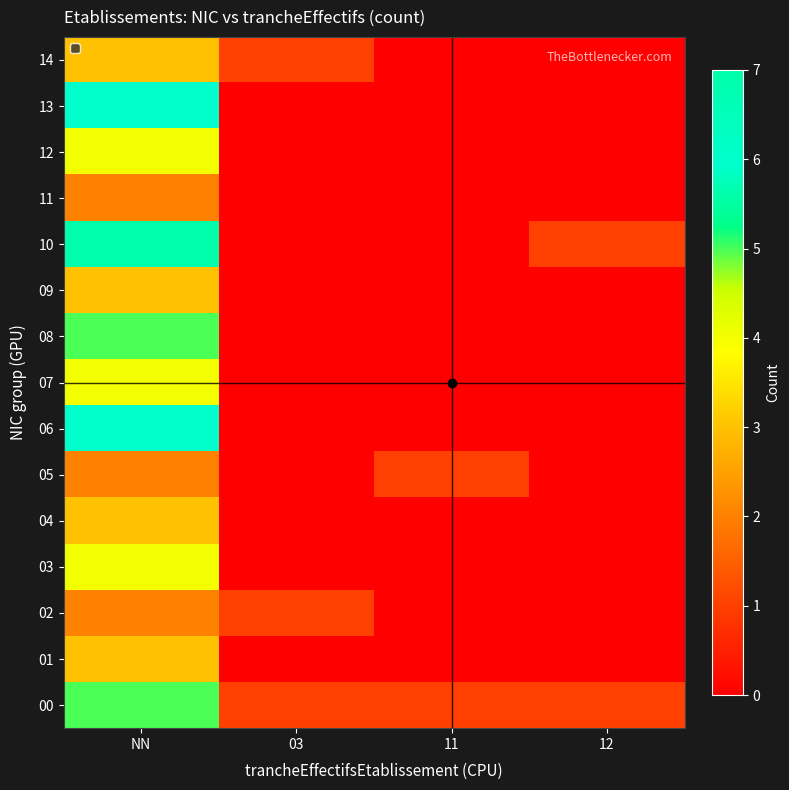

At which category is the sum across all series the highest?

NN